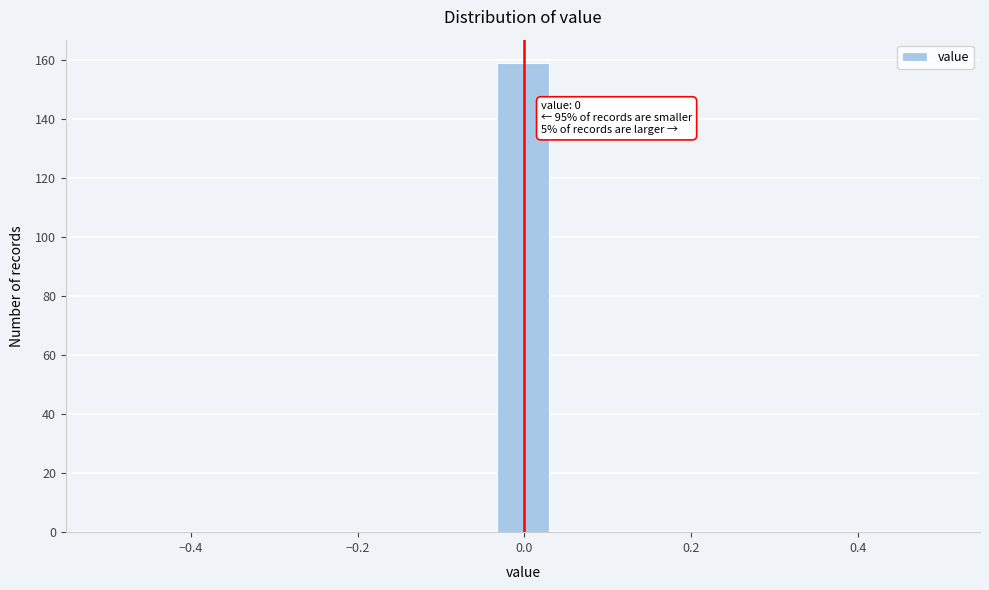

Read against the x-axis, roughly where is the centre of the tallest bar?

0.00